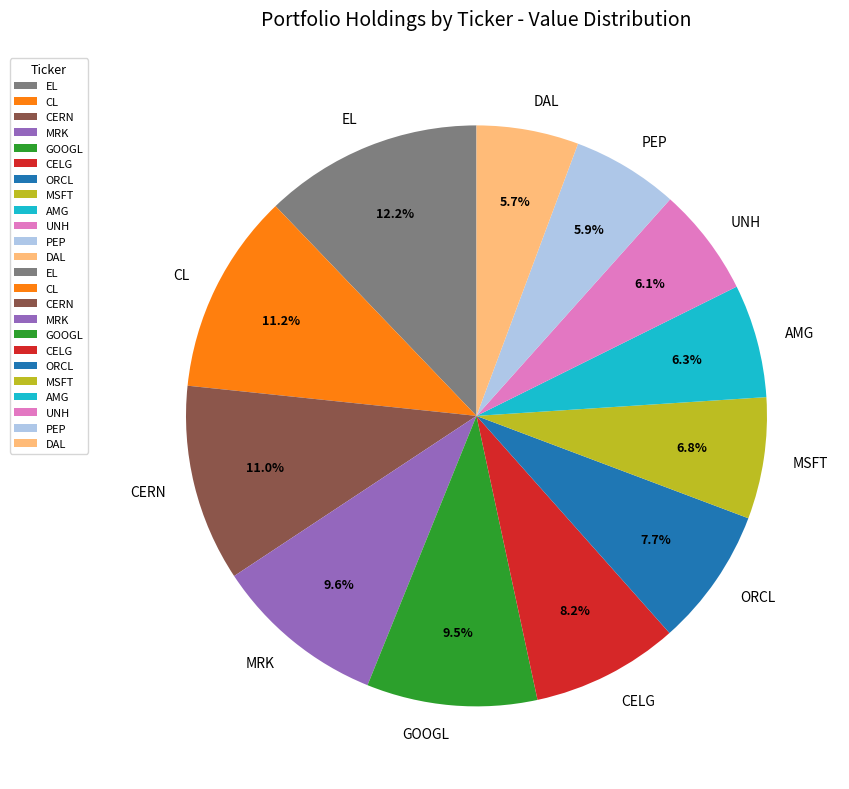

What percentage do AMG and PEP together represent?

12.2%